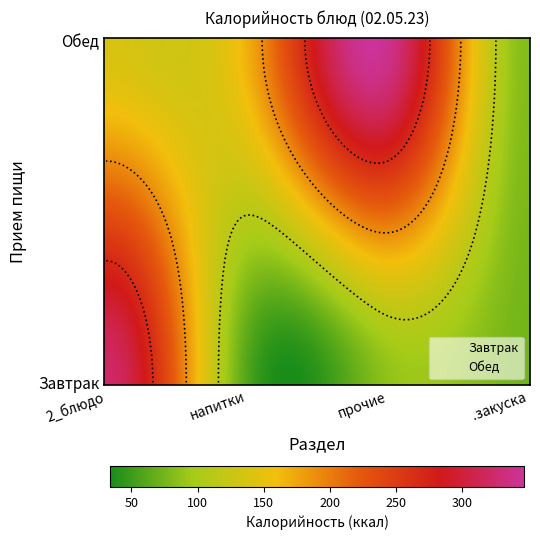

Reading left to right, what are all the values shown in this chart?

Завтрак: 2_блюдо=322.0	напитки=60.0	прочие=87.1	.закуска=74.0
Обед: 2_блюдо=138.0	напитки=168.0	прочие=341.0	.закуска=82.0